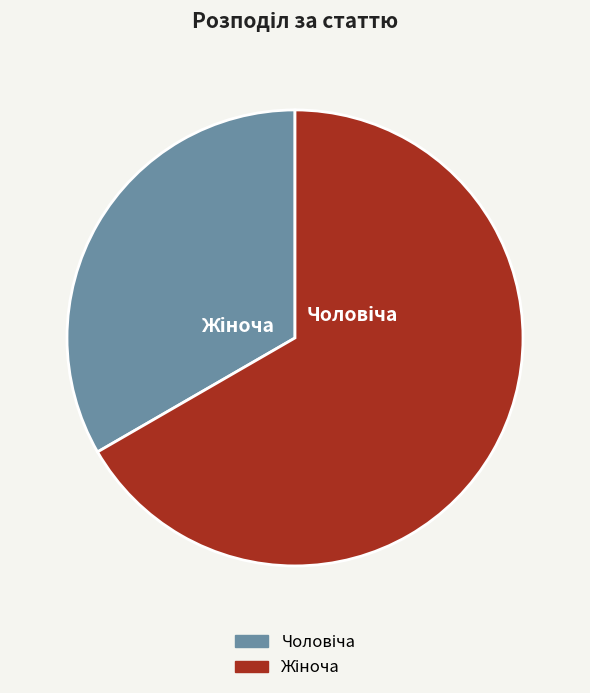

Is there a majority slice in this chart?

Yes